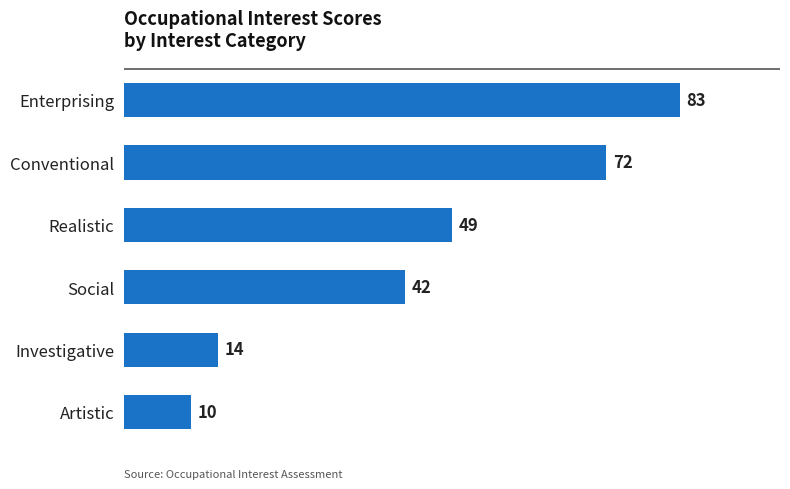

Does the chart contain any negative values?

No